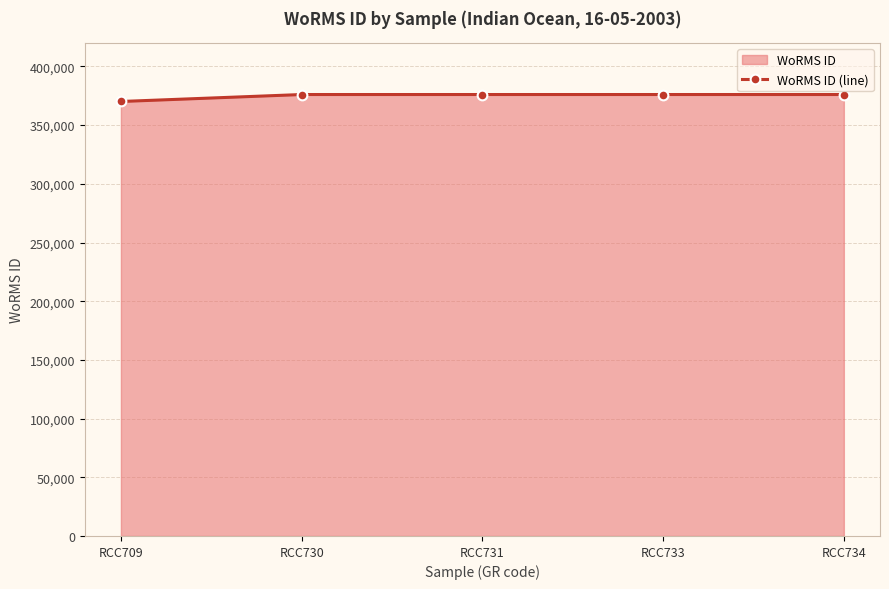

Approximately how many times larger is the value at RCC734 compared to RCC733?

1.0